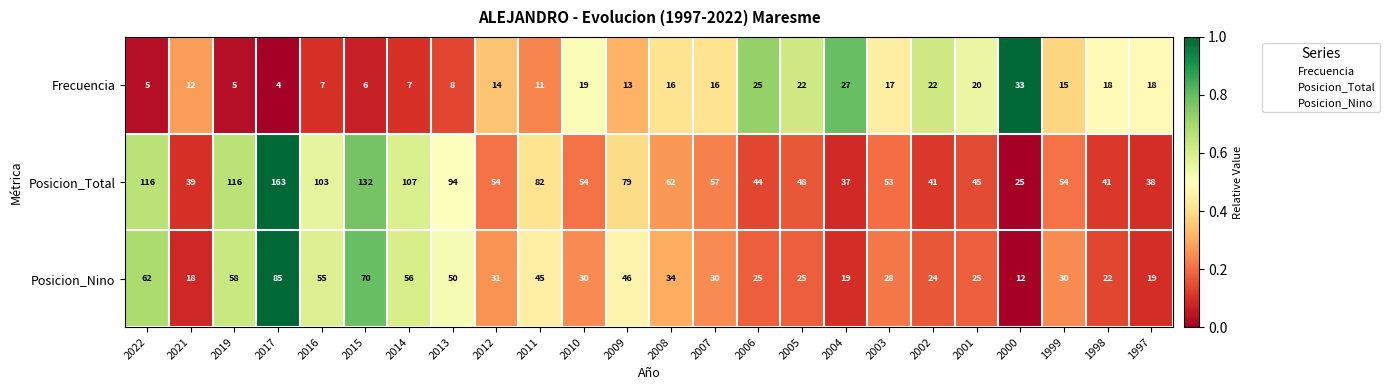

Which series changed the most between 2012 and 1997?

Posicion_Total